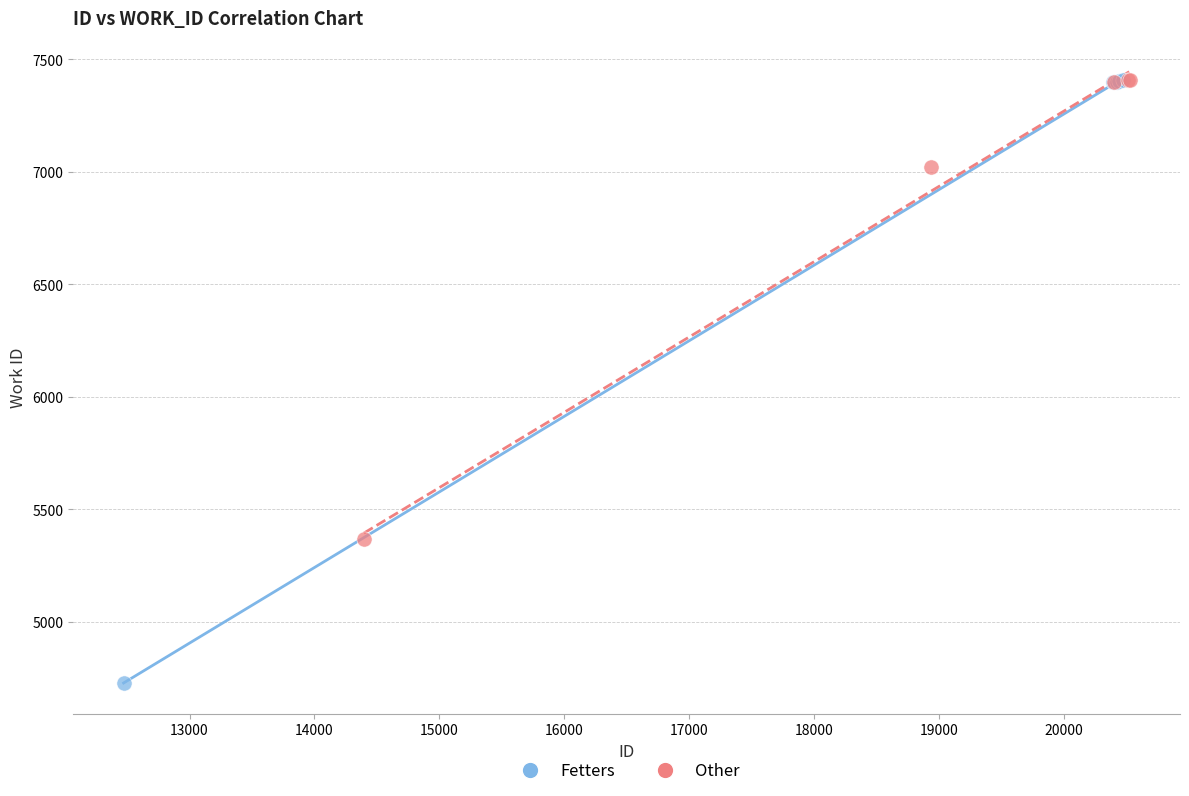

Which series has the largest Y range (max minus min)?

Fetters